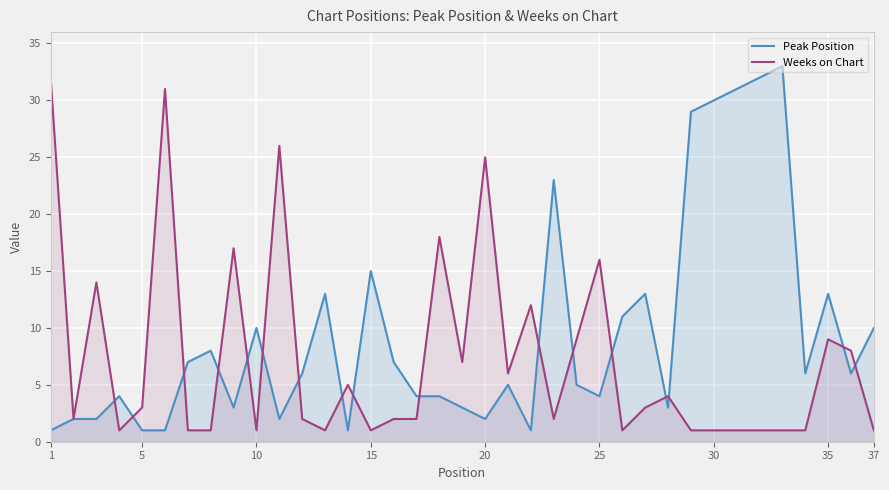

How many data points in Weeks on Chart are less than 2?

14